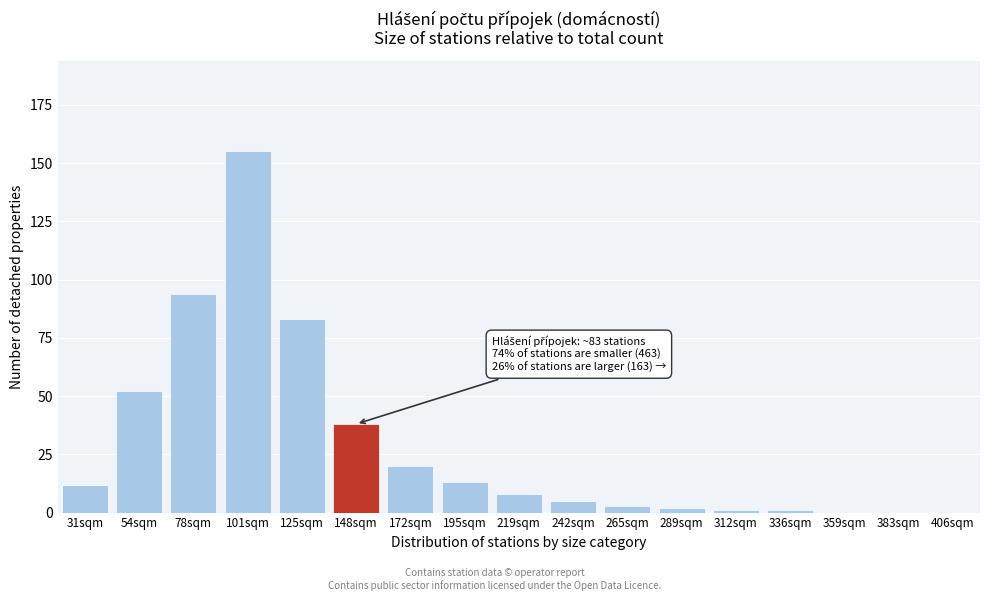

Reading left to right, extract all data points from this chart.

31sqm=12	54sqm=52	78sqm=94	101sqm=155	125sqm=83	148sqm=38	172sqm=20	195sqm=13	219sqm=8	242sqm=5	265sqm=3	289sqm=2	312sqm=1	336sqm=1	359sqm=0	383sqm=0	406sqm=0